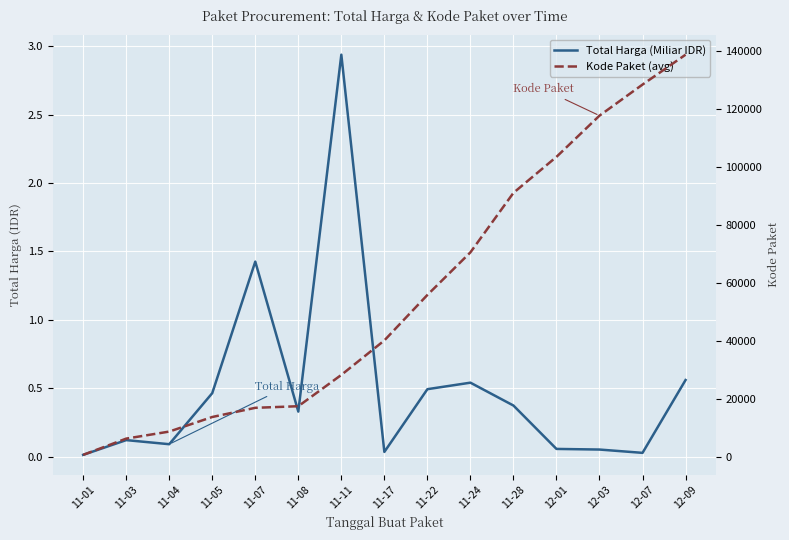

What is the maximum value for Kode Paket (avg)?

138846.5